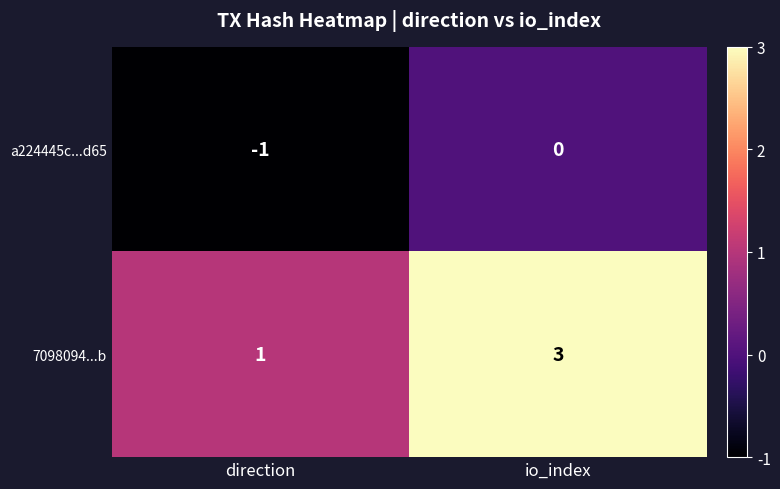

At which category does the chart reach its peak across all series?

io_index